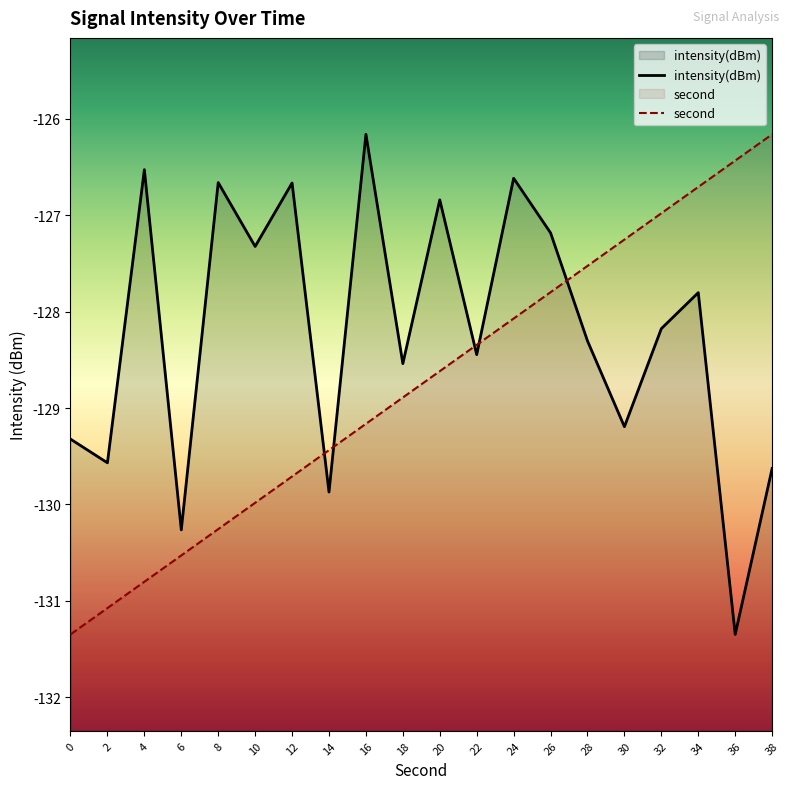

Between 4 and 24, which is larger?

4